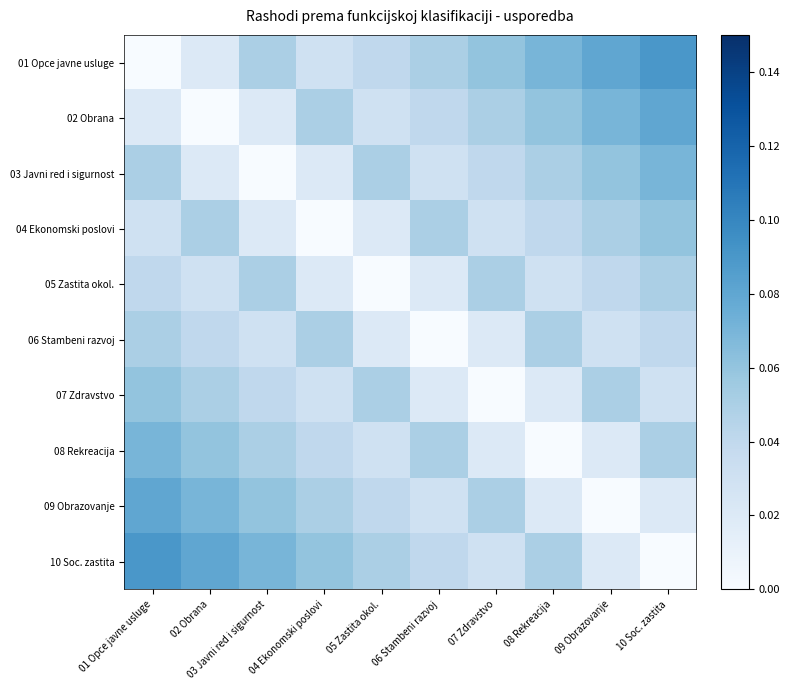

Which category has the lowest value across all series?

01 Opce javne usluge